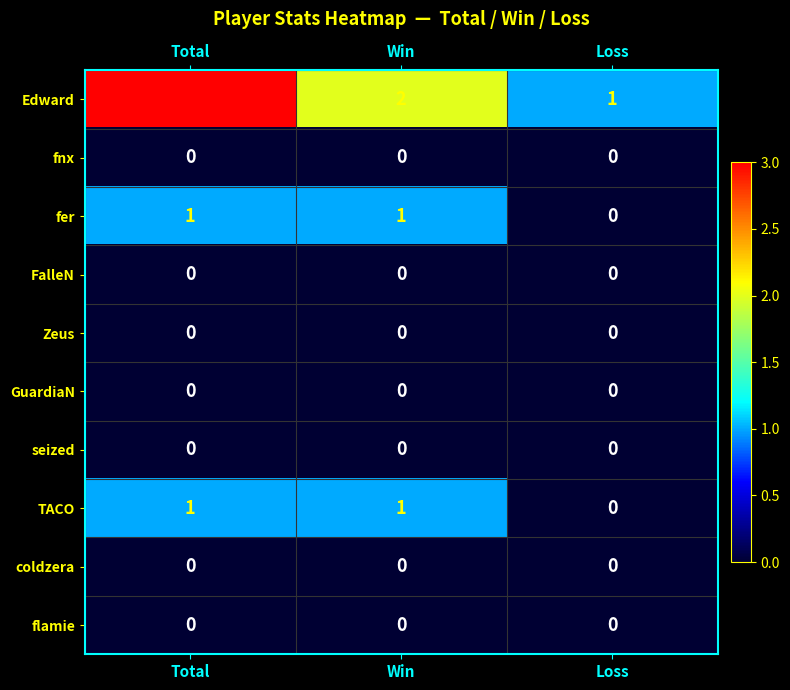

Count the number of data series in this chart.

10